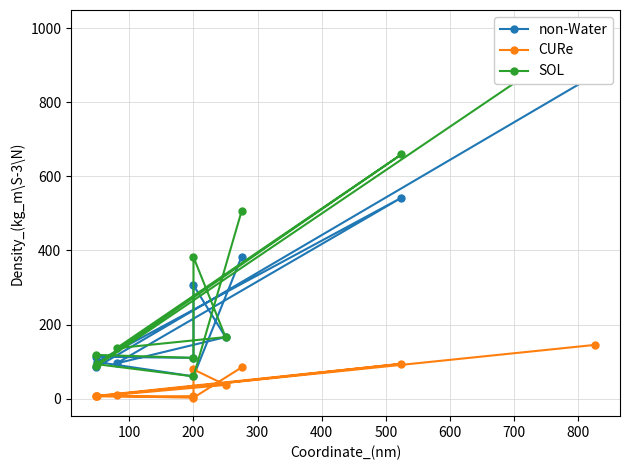

What is the value of the CURe point at the 11th from the left?

145.0